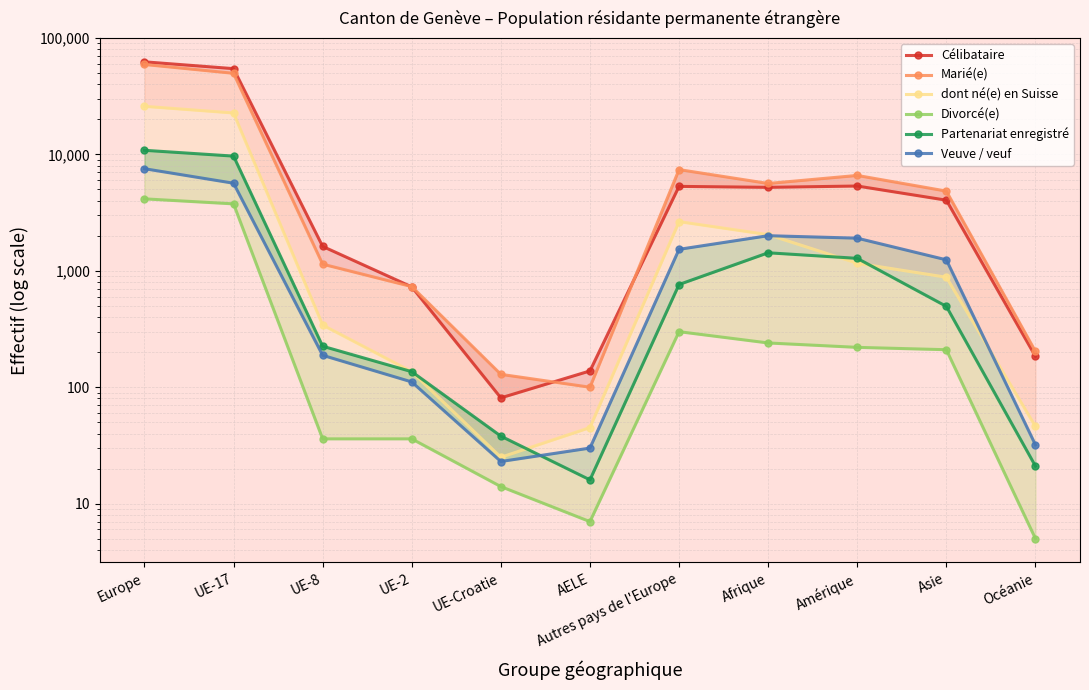

What is the lowest value of the Partenariat enregistré series?

16